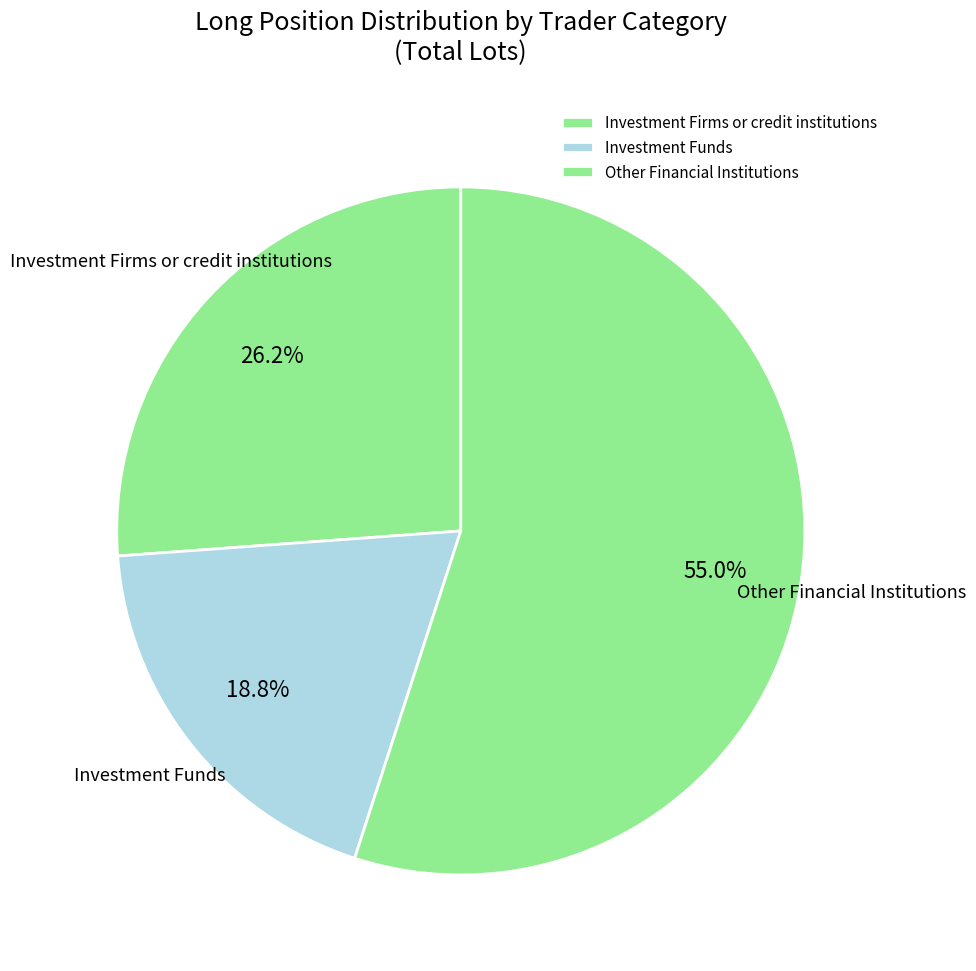

What is the ratio of the value at Investment Firms or credit institutions to the value at Investment Funds?

1.4